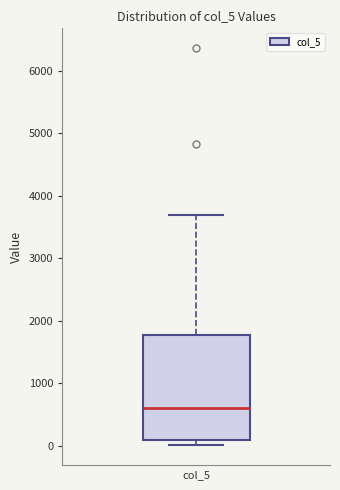

Read this box plot against the y-axis: the position of the median line, the range covered by the box, and the ends of both whiskers. The values are not printed on the chart, so give them approximately, as read against the axis.

median 600, box 100 to 1800, whiskers 0 to 3700